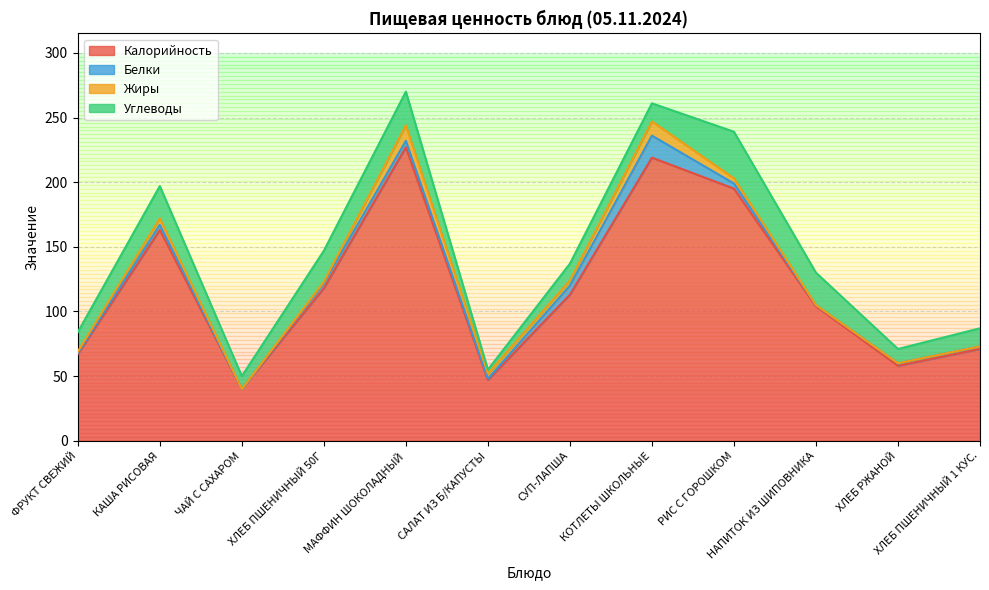

True or false: Калорийность and Белки intersect in this chart.

False